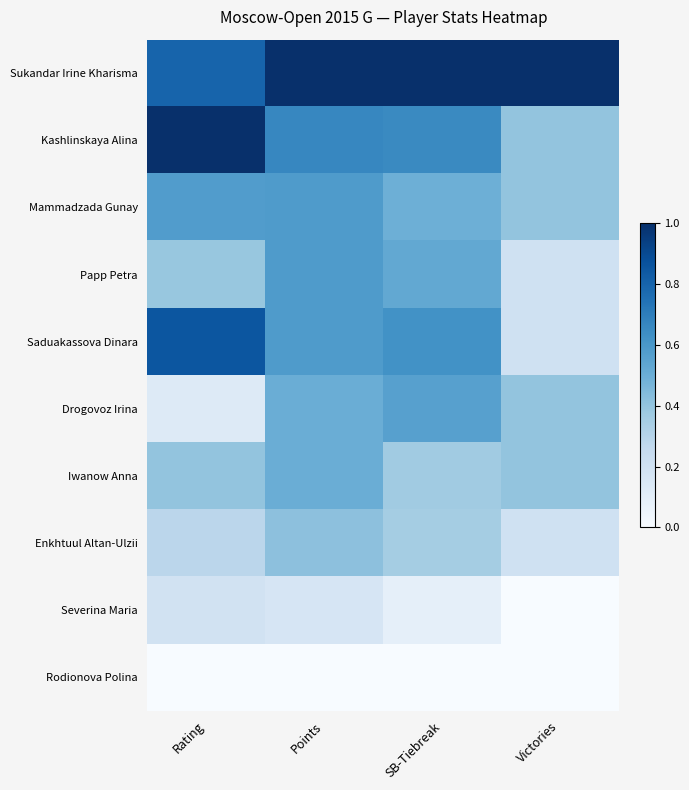

What is the spread (max minus min) of values at SB-Tiebreak?

1.0